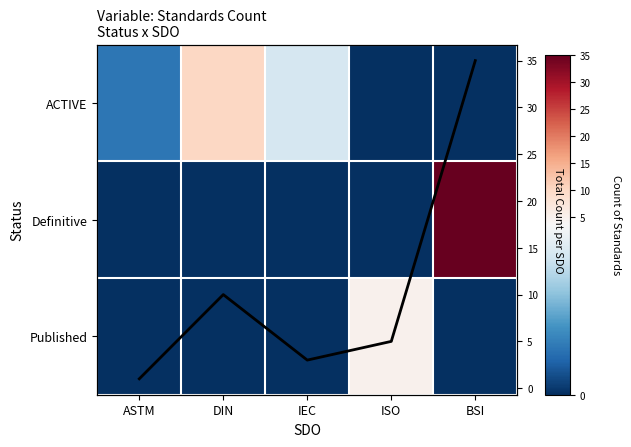

At how many categories does at least one series exceed 6?

2